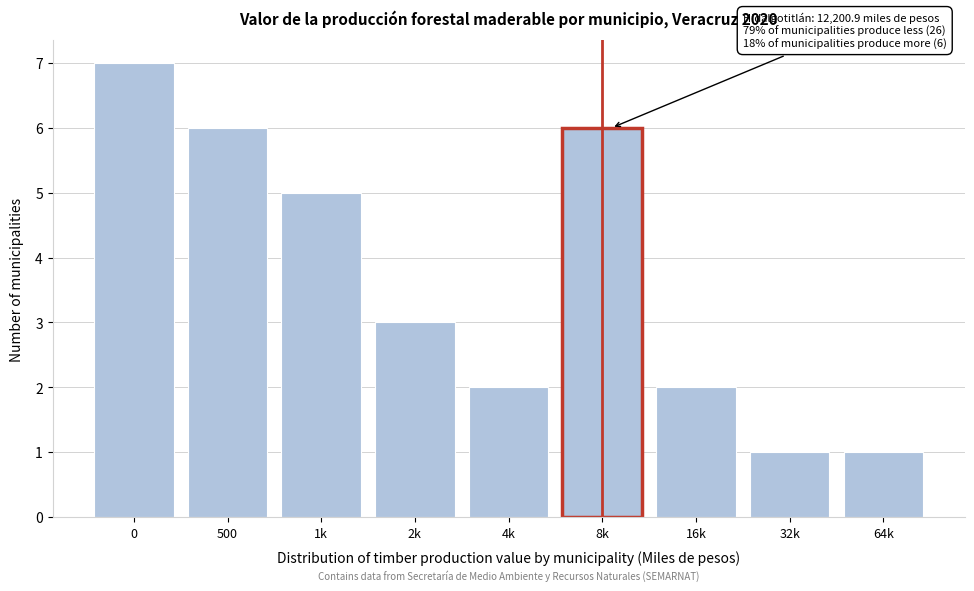

Reading left to right, list all the values displayed in this chart.

7	6	5	3	2	6	2	1	1